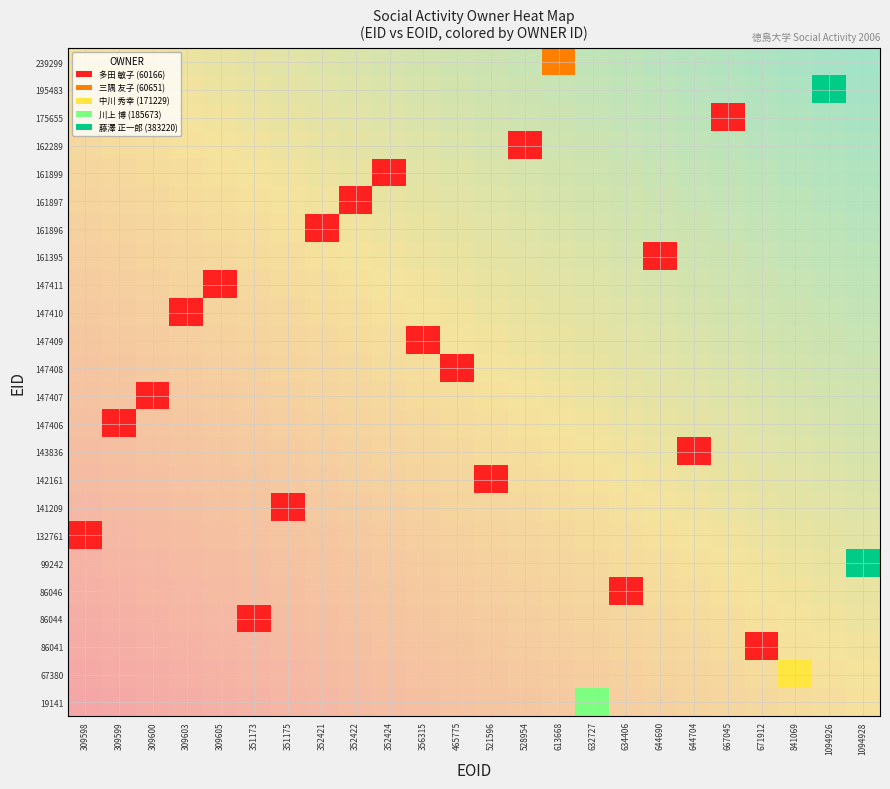

Count the number of data series in this chart.

24